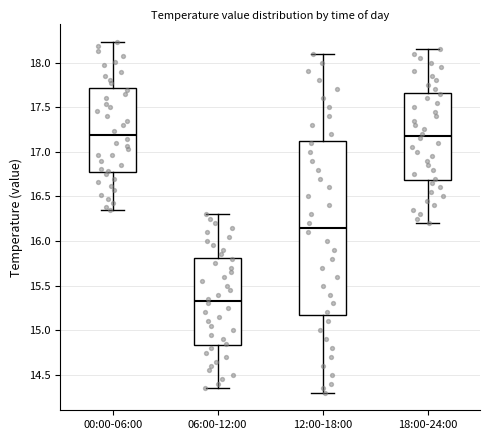

Where is the lower edge of the box for 12:00-18:00 on the y-axis? The values are not printed on the chart, so give them approximately, as read against the axis.

15.20